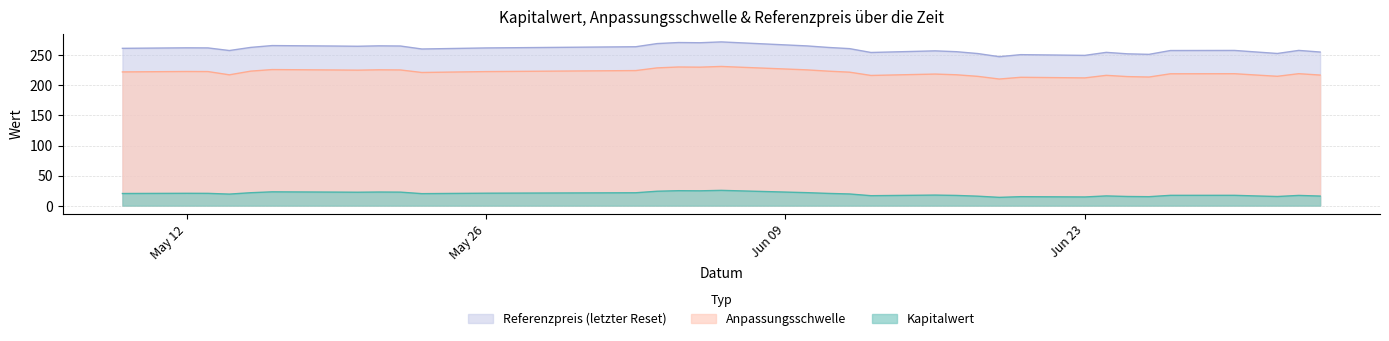

True or false: Anpassungsschwelle has a value of 156.9 at 2025-06-02.

False